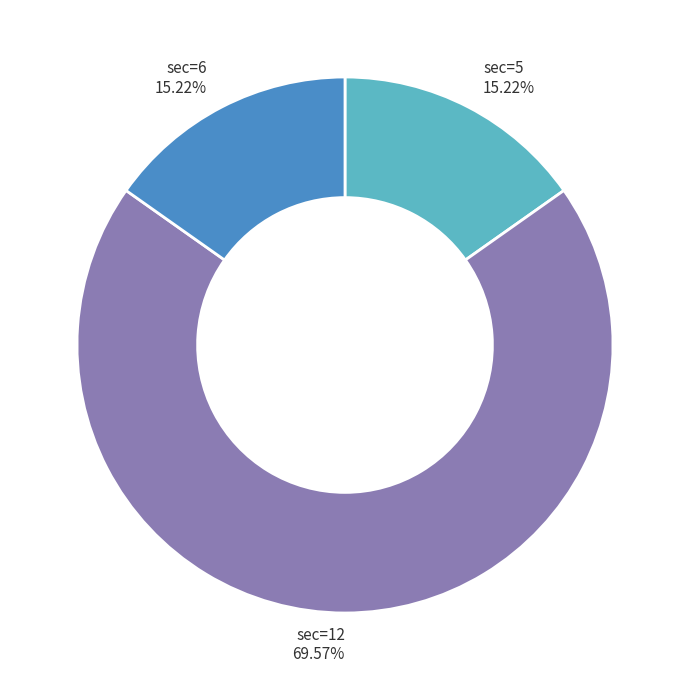

Is there any slice that represents more than half of the pie?

Yes